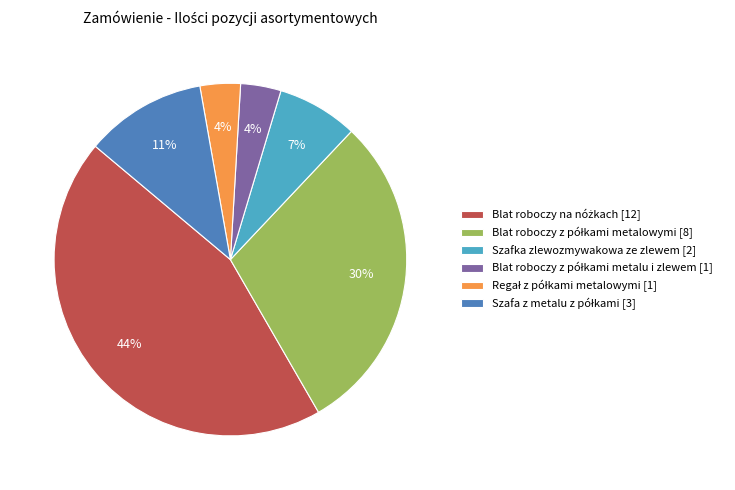

Is there a majority slice in this chart?

No